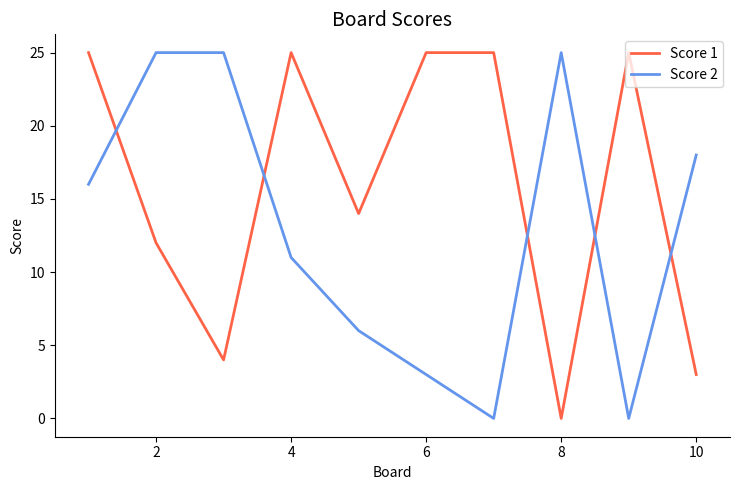

What is the difference between the second highest and second lowest values in the Score 1 series?

22